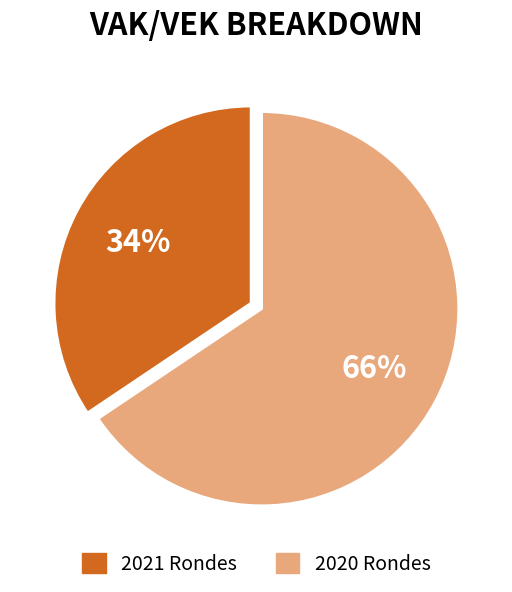

To the nearest percent, what is the average slice percentage?

50%